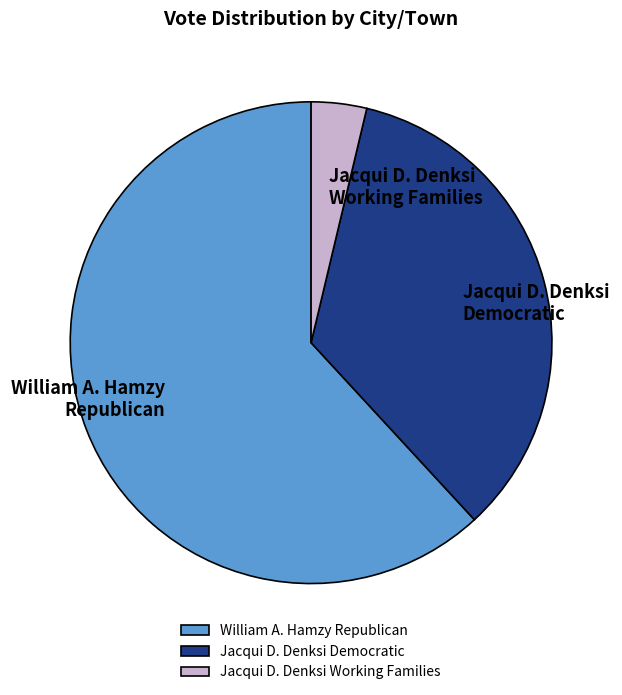

Which category has the biggest portion of the pie?

William A. Hamzy Republican